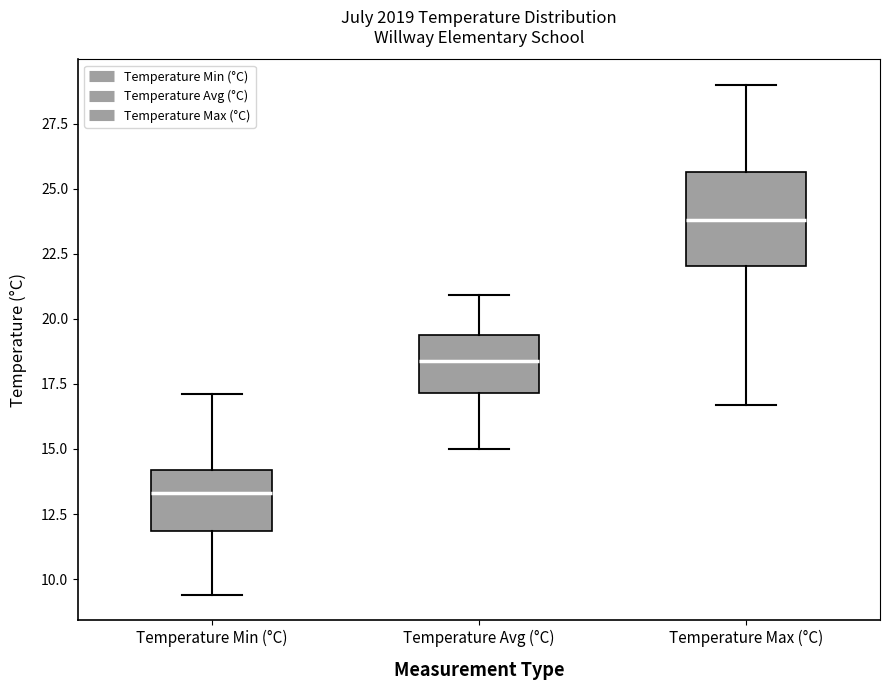

Where does the median line of the box for Temperature Avg (°C) sit on the y-axis? The values are not printed on the chart, so give them approximately, as read against the axis.

18.5